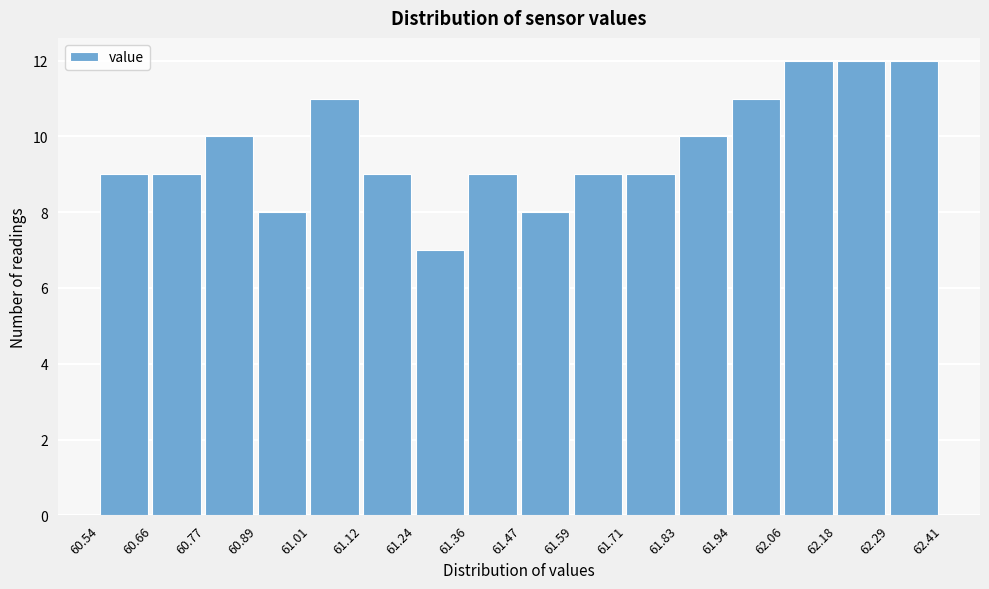

Reading left to right, list every bar in this chart as the range it spans on the x-axis followed by its height. The values are not printed on the chart, so give them approximately, as read against the axis.

60.54 to 60.66: 9
60.66 to 60.77: 9
60.77 to 60.89: 10
60.89 to 61.01: 8
61.01 to 61.12: 11
61.12 to 61.24: 9
61.24 to 61.36: 7
61.36 to 61.47: 9
61.47 to 61.59: 8
61.59 to 61.71: 9
61.71 to 61.83: 9
61.83 to 61.94: 10
61.94 to 62.06: 11
62.06 to 62.18: 12
62.18 to 62.29: 12
62.29 to 62.41: 12